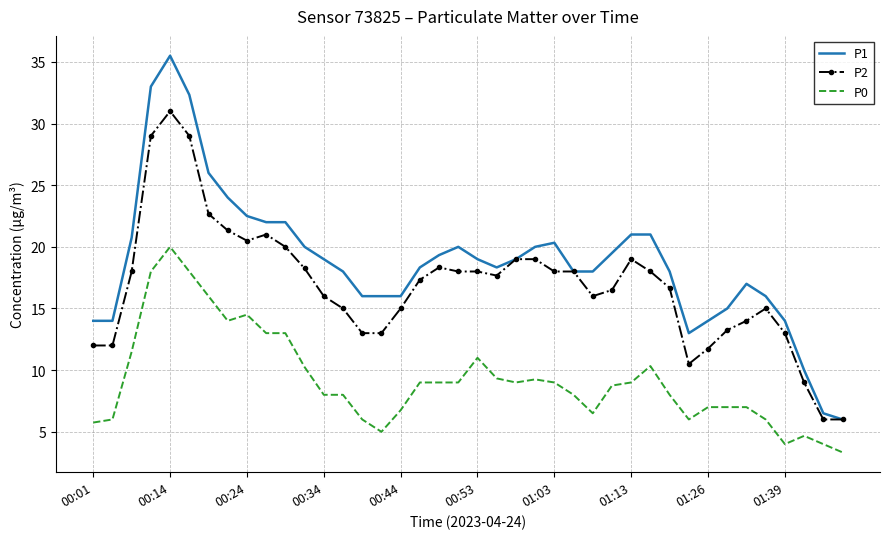

True or false: P0 has more than 2 interior local peaks.

True